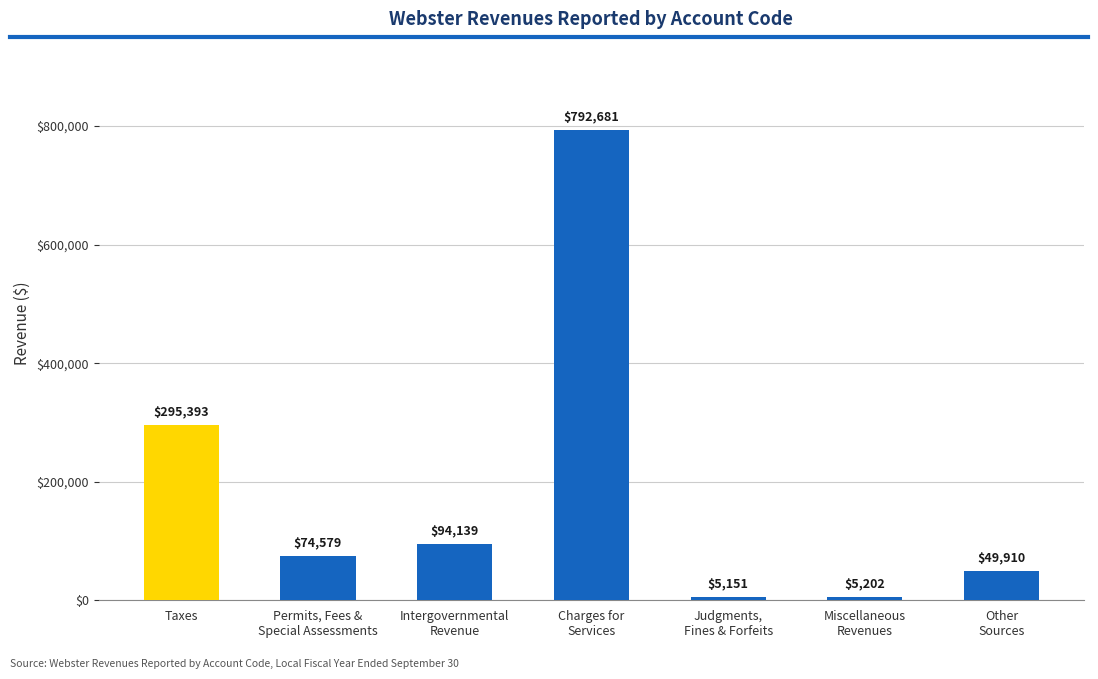

Reading left to right, list all the values displayed in this chart.

295393	74579	94139	792681	5151	5202	49910